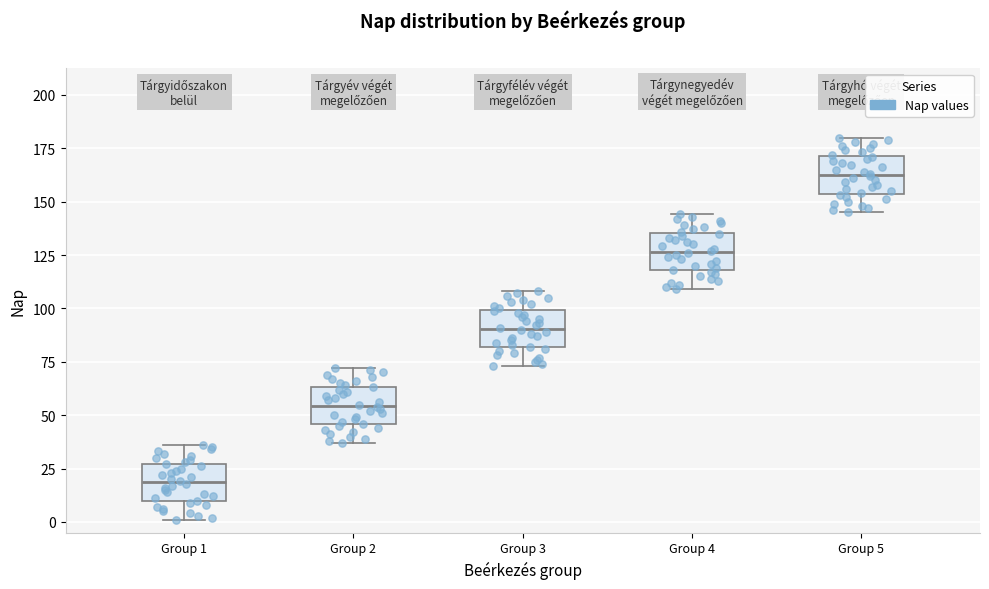

Which box has the highest median line?

Group 5